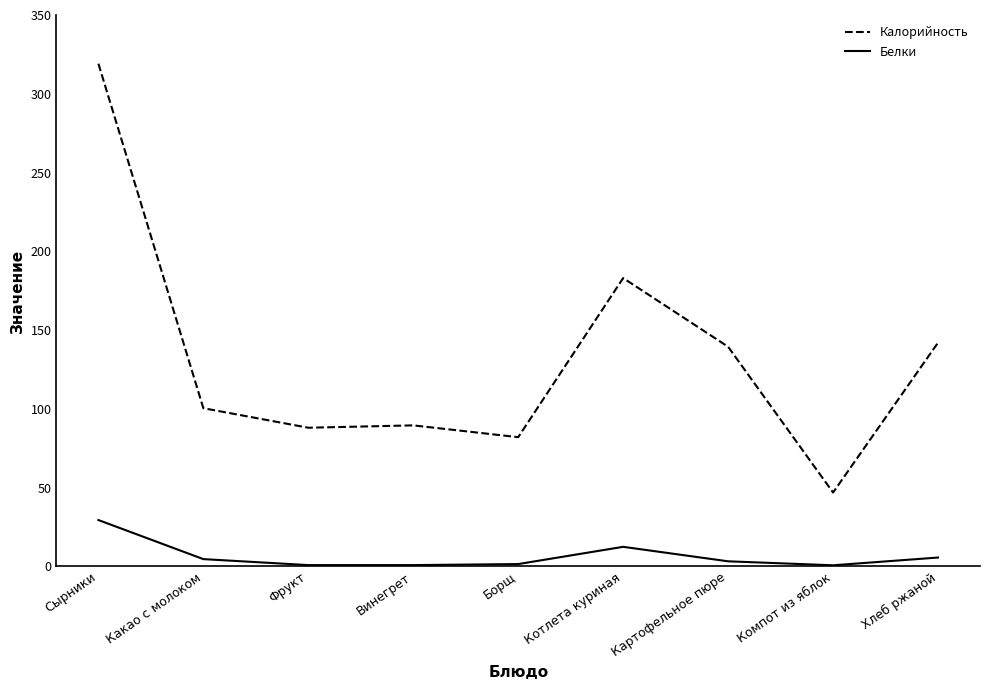

List the series in order of their overall mean, highest first.

Калорийность, Белки